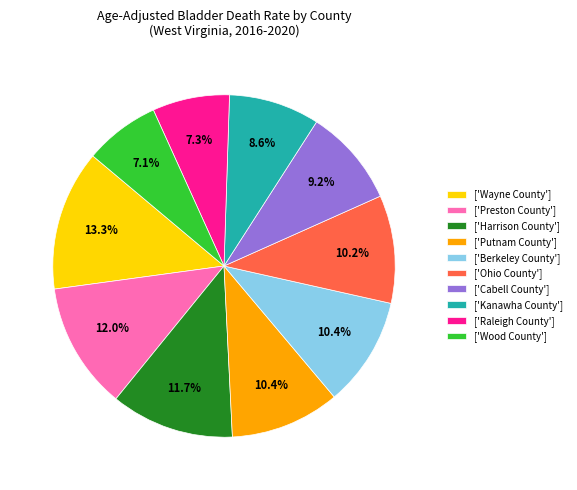

Is there any slice that represents more than half of the pie?

No